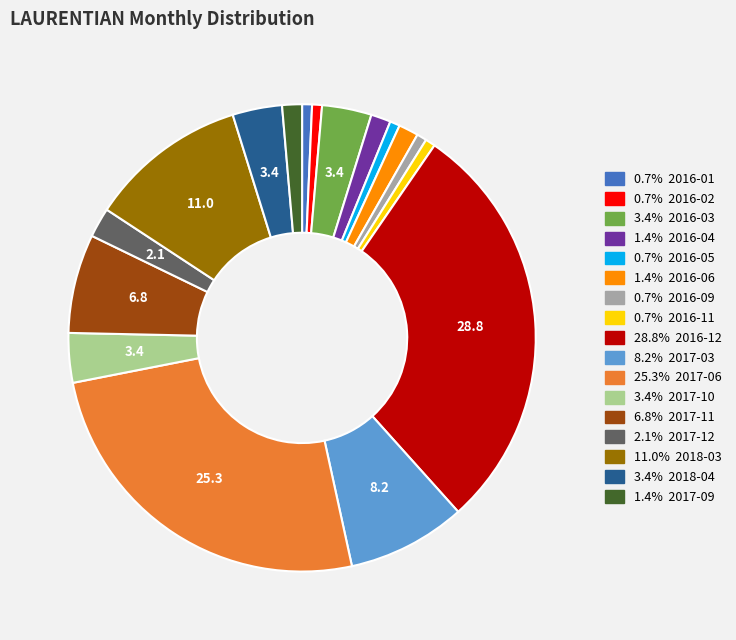

Is there any slice that represents more than half of the pie?

No